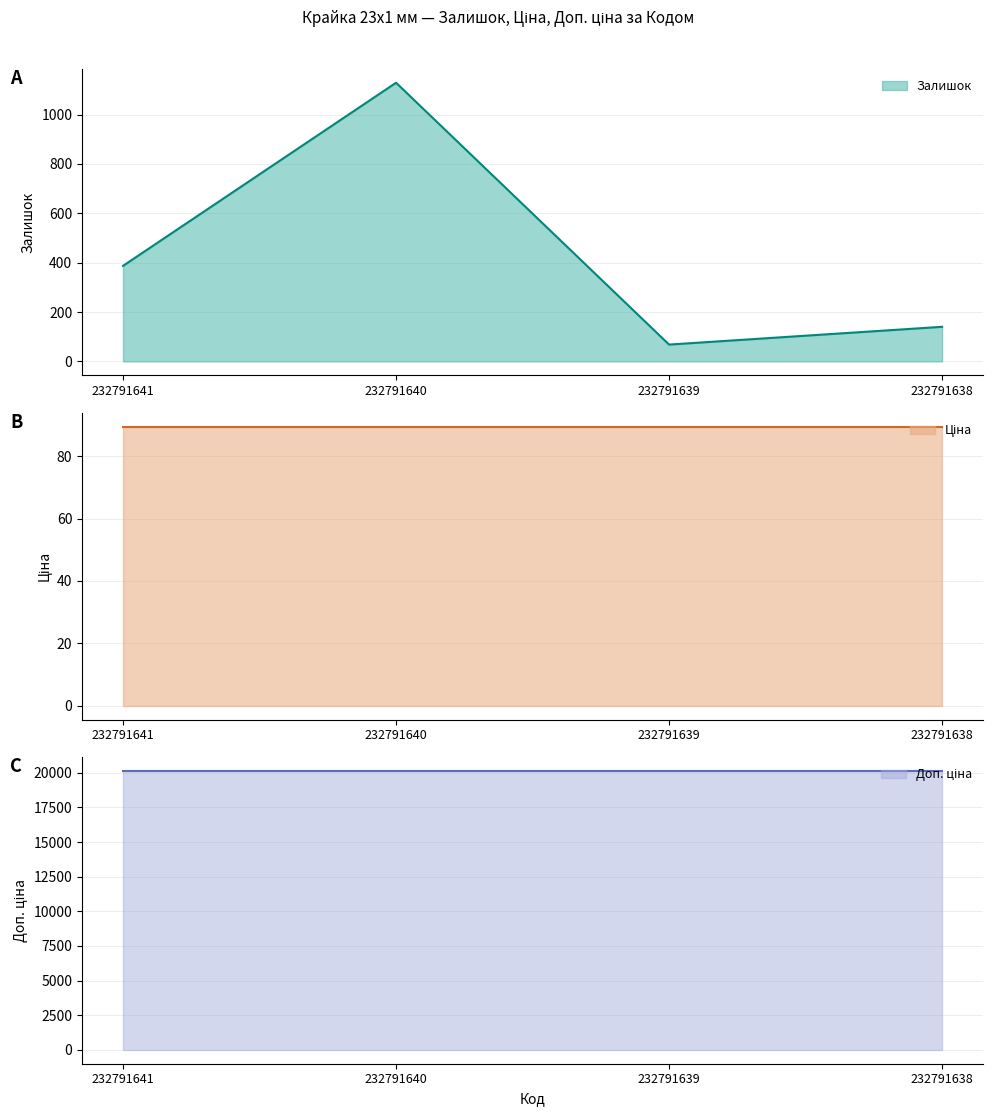

True or false: Доп. ціна and Залишок intersect in this chart.

False